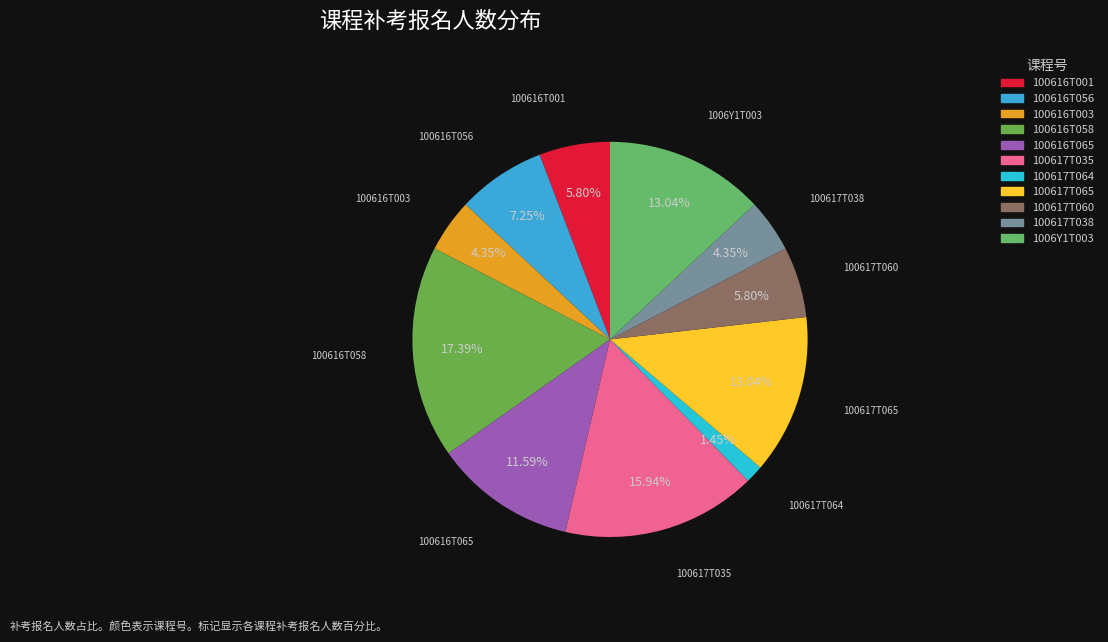

Which slice is the largest?

100616T058